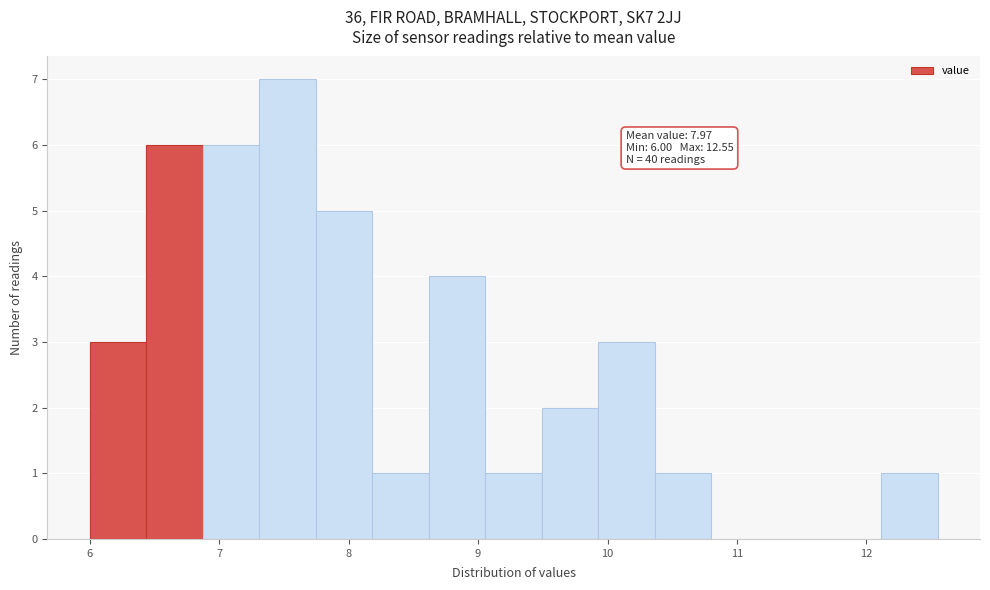

Over which range of the x-axis is the bar tallest?

7.3 to 7.7